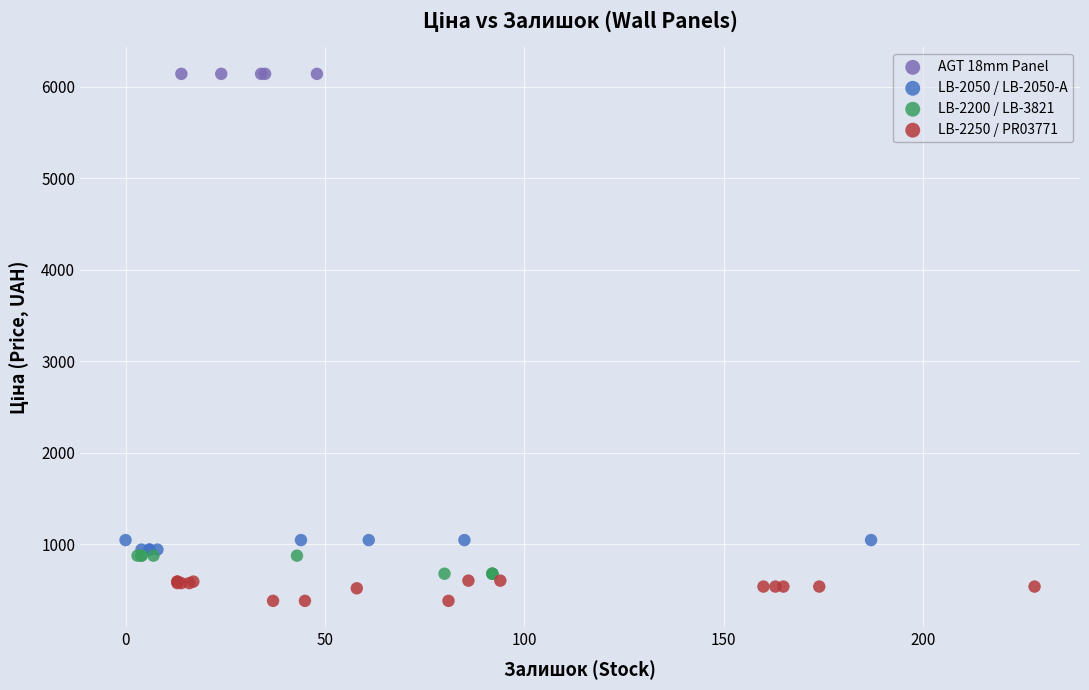

Which series contains the highest Y value?

AGT 18mm Panel